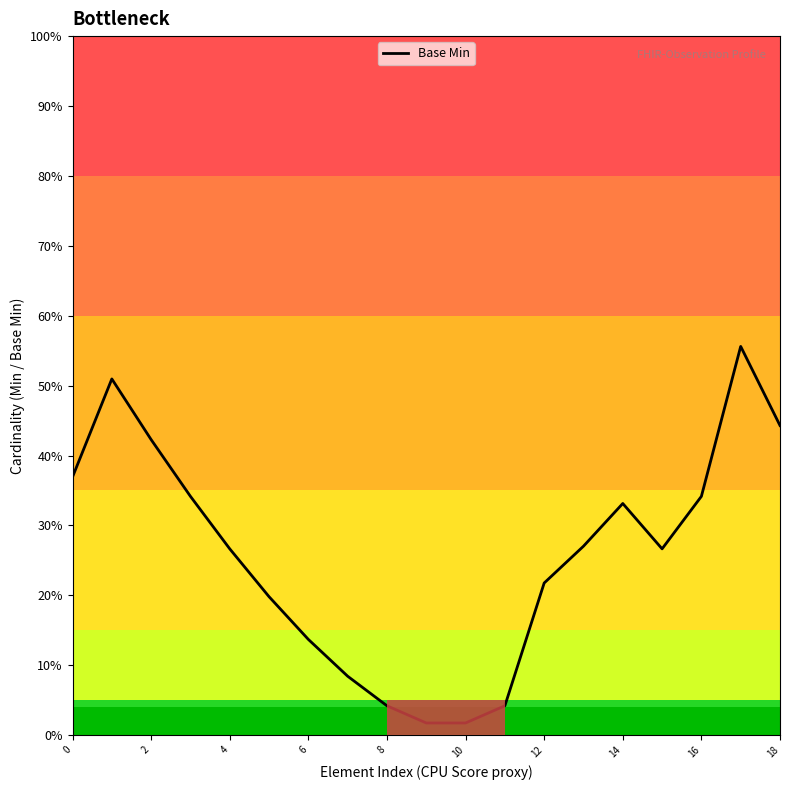

What is the maximum value shown in the chart?

0.6